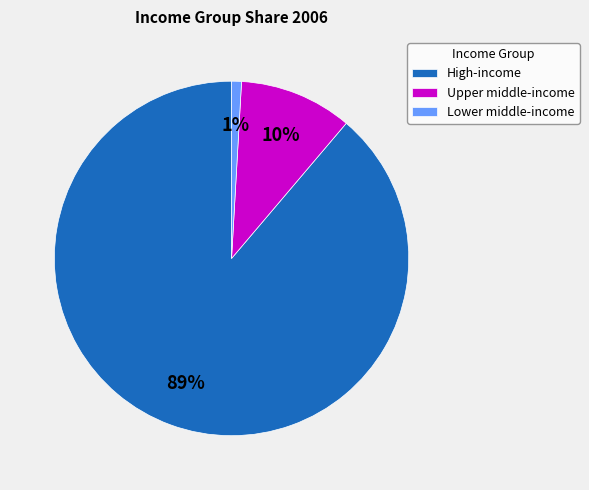

Is the sum of Lower middle-income and Upper middle-income greater than half?

No